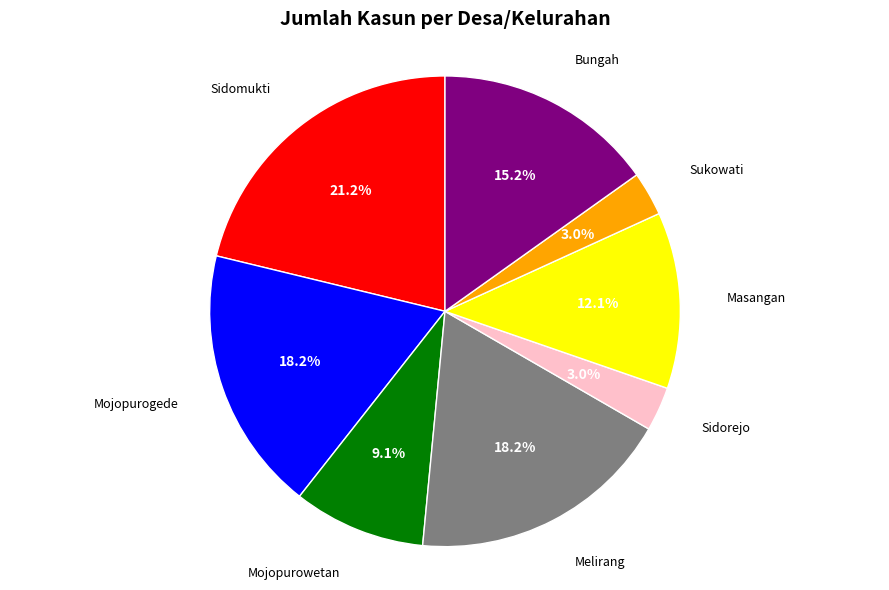

How many slices are in this pie chart?

8